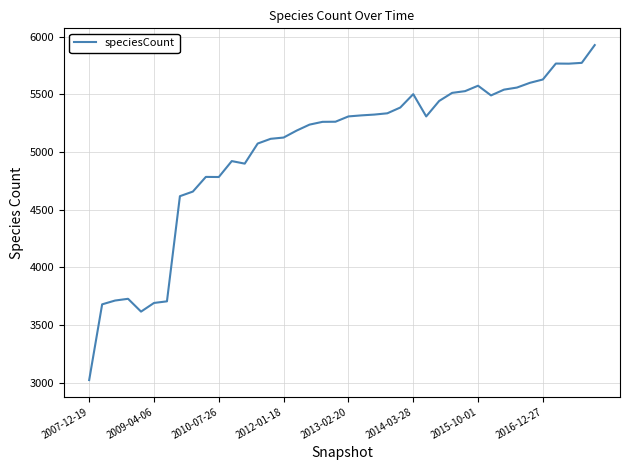

What is the difference between the second highest and second lowest values?

2155